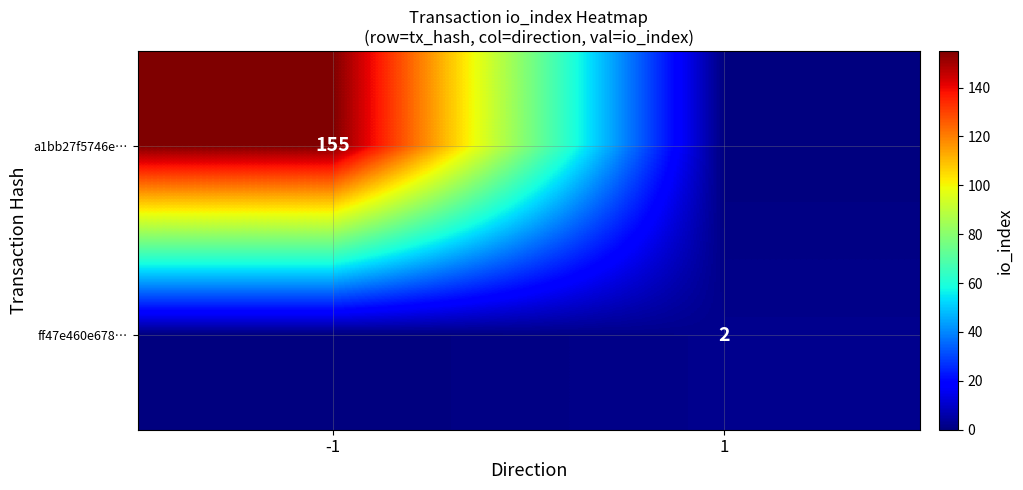

Is the value of a1bb27f5746e… at -1 greater than the value of ff47e460e678… at 1?

Yes